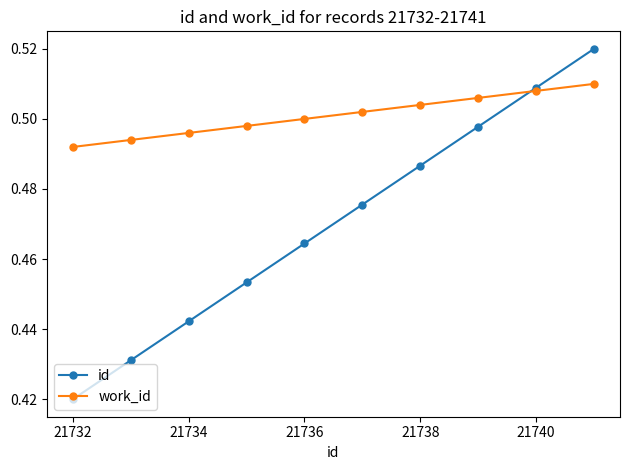

Which series has the largest total across all categories?

work_id